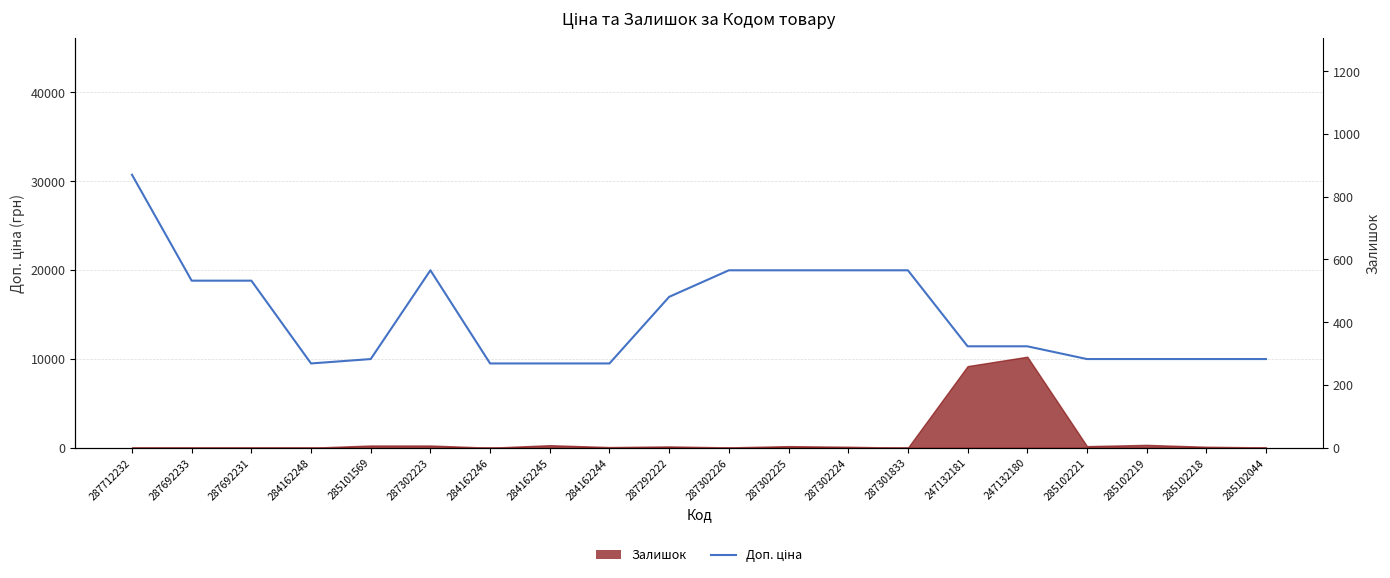

What is the value of the 3rd point from the left?

18796.8